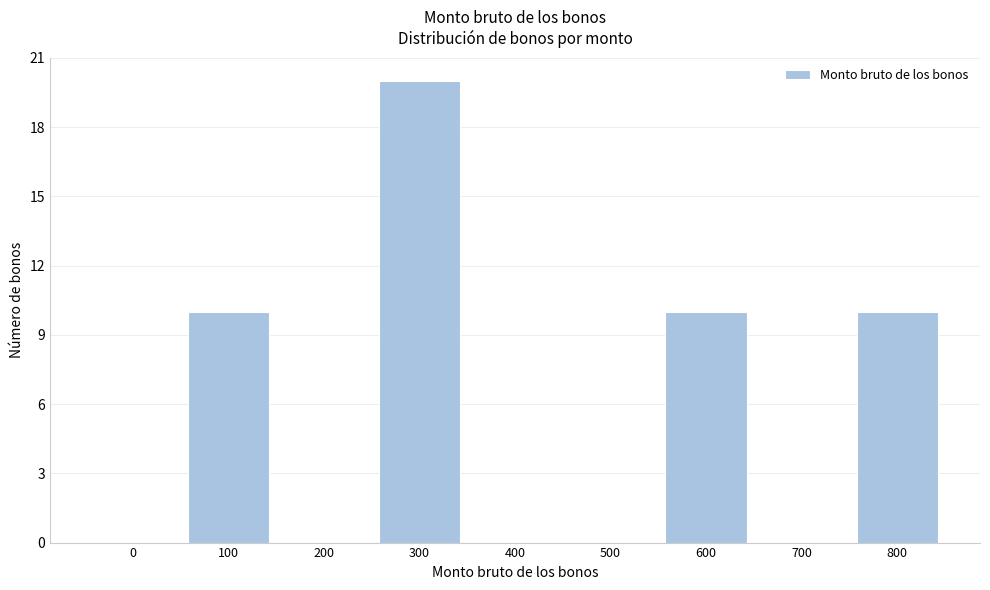

Reading right to left, list all the values displayed in this chart.

800=10	700=0	600=10	500=0	400=0	300=20	200=0	100=10	0=0